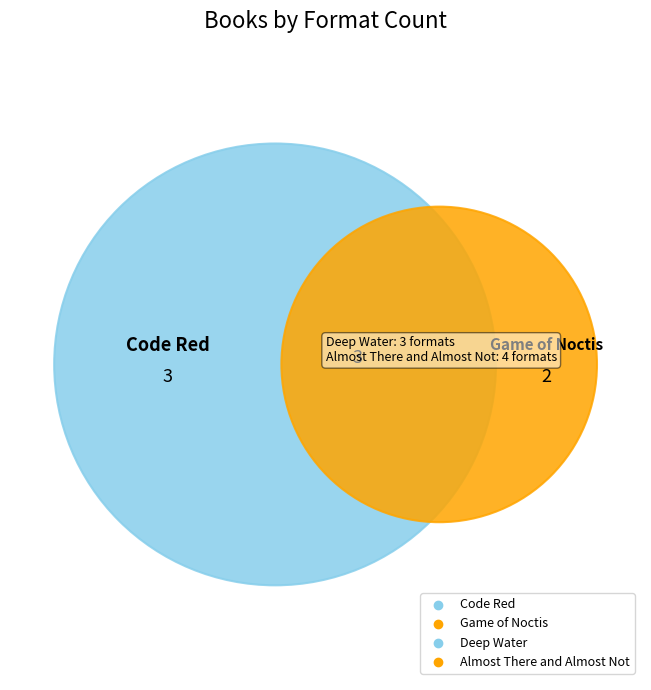

To the nearest percent, what portion does Almost There and Almost Not represent?

33%